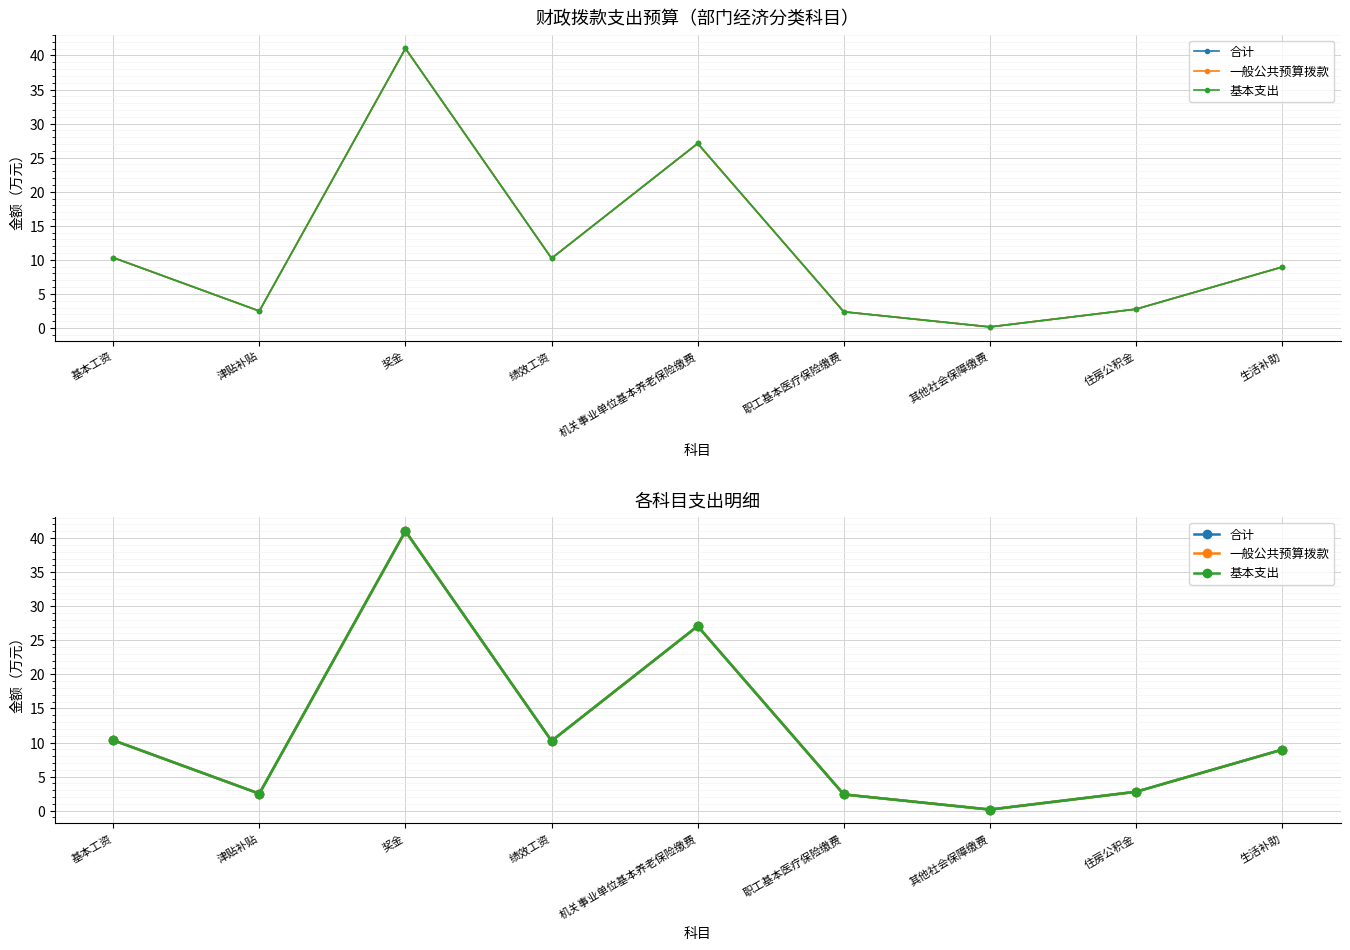

List the labels in order of 基本支出 value, largest first.

奖金, 机关事业单位基本养老保险缴费, 基本工资, 绩效工资, 生活补助, 住房公积金, 津贴补贴, 职工基本医疗保险缴费, 其他社会保障缴费